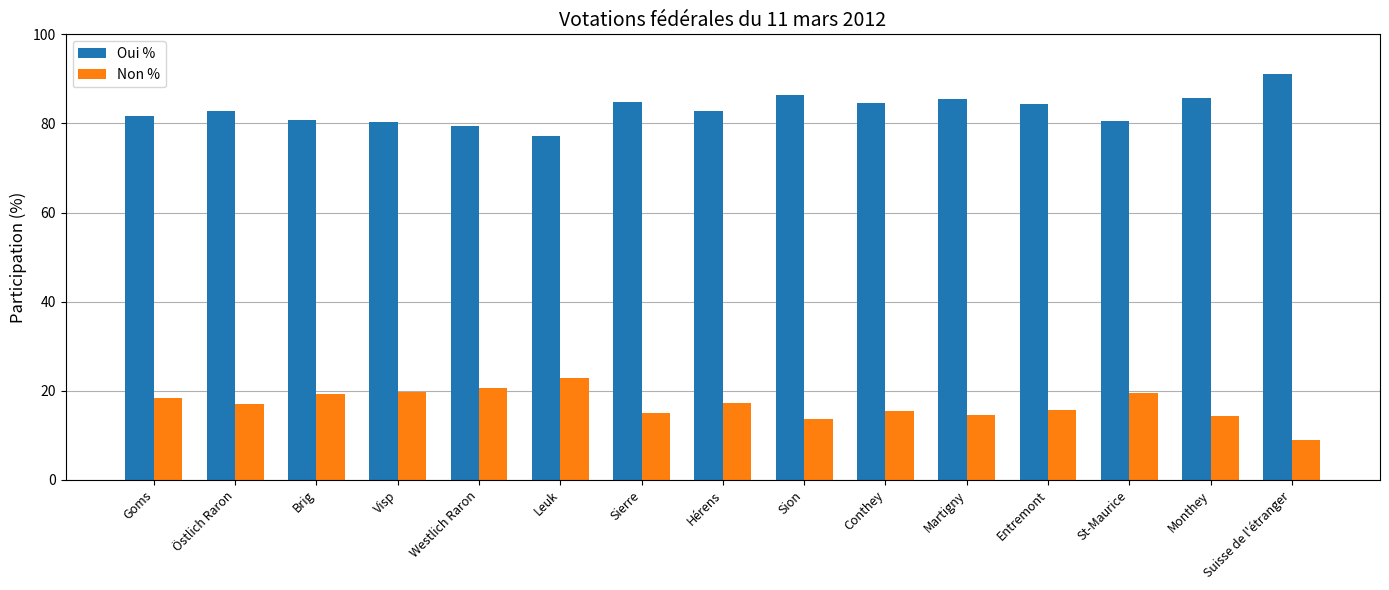

Which series has the largest total across all categories?

Oui %